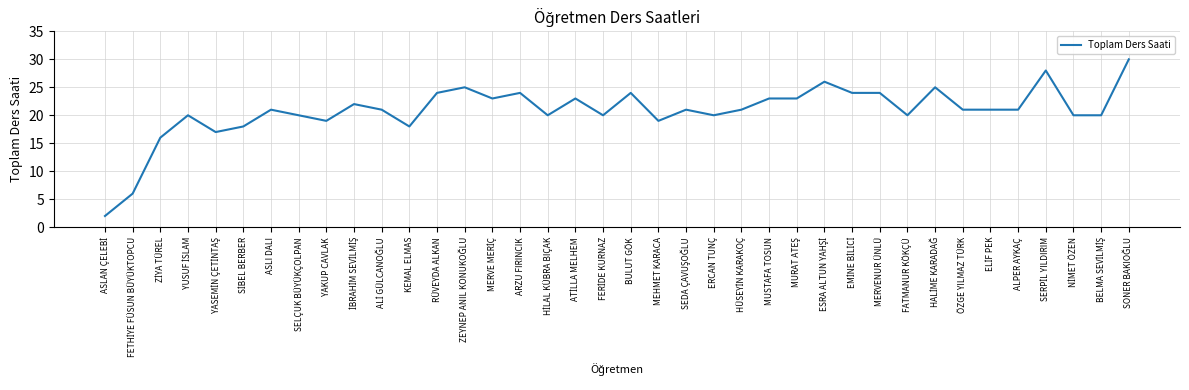

What position from the right is ERCAN TUNÇ?

16